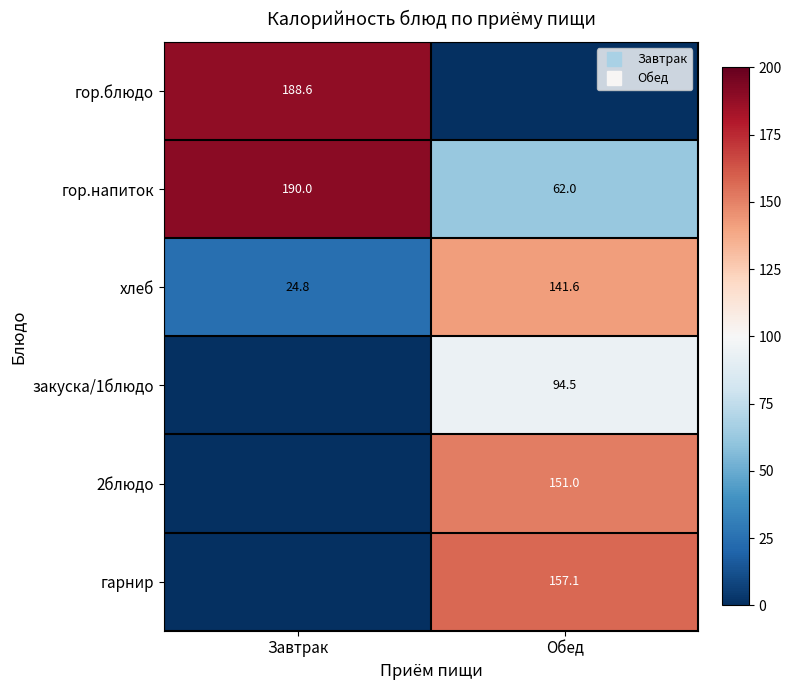

At how many categories does at least one series exceed 22?

2